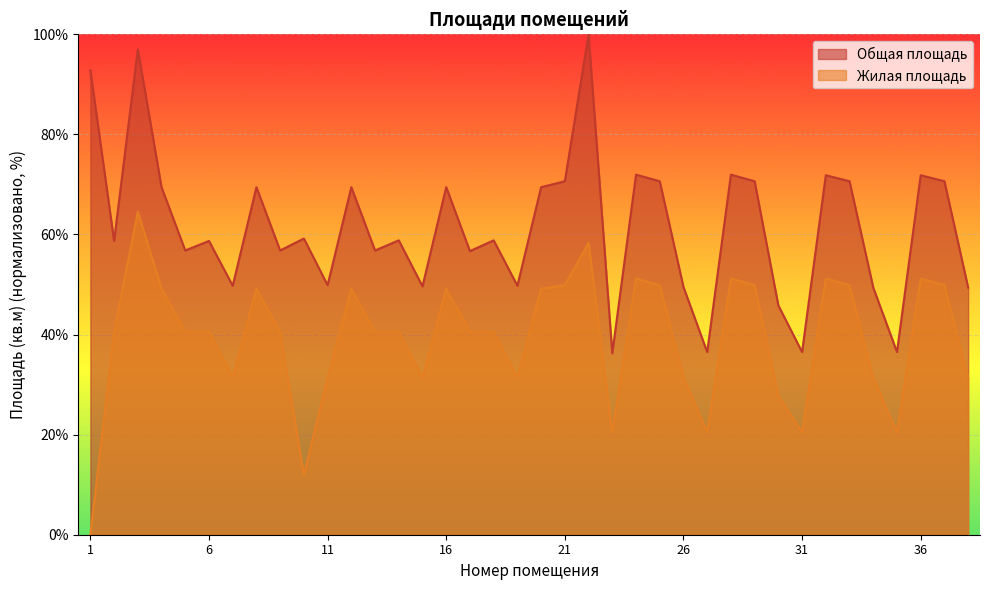

Reading left to right, transcribe all the data shown in this chart.

Общая площадь: 1=92.8	2=58.7	3=97.0	4=69.5	5=56.8	6=58.7	7=49.8	8=69.5	9=56.8	10=59.2	11=49.9	12=69.5	13=56.8	14=58.8	15=49.6	16=69.5	17=56.7	18=58.8	19=49.8	20=69.5	21=70.6	22=100.0	23=36.3	24=72.0	25=70.6	26=49.5	27=36.5	28=72.0	29=70.6	30=45.8	31=36.5	32=71.8	33=70.6	34=49.4	35=36.5	36=71.8	37=70.6	38=49.4
Жилая площадь: 1=0.0	2=40.6	3=64.6	4=49.2	5=40.6	6=40.6	7=31.5	8=49.2	9=40.5	10=11.9	11=31.4	12=49.2	13=40.5	14=40.6	15=31.4	16=49.2	17=40.5	18=40.6	19=31.4	20=49.2	21=49.9	22=58.4	23=20.4	24=51.2	25=49.9	26=31.5	27=20.4	28=51.2	29=49.9	30=27.8	31=20.4	32=51.2	33=49.9	34=31.4	35=20.4	36=51.2	37=49.9	38=31.4